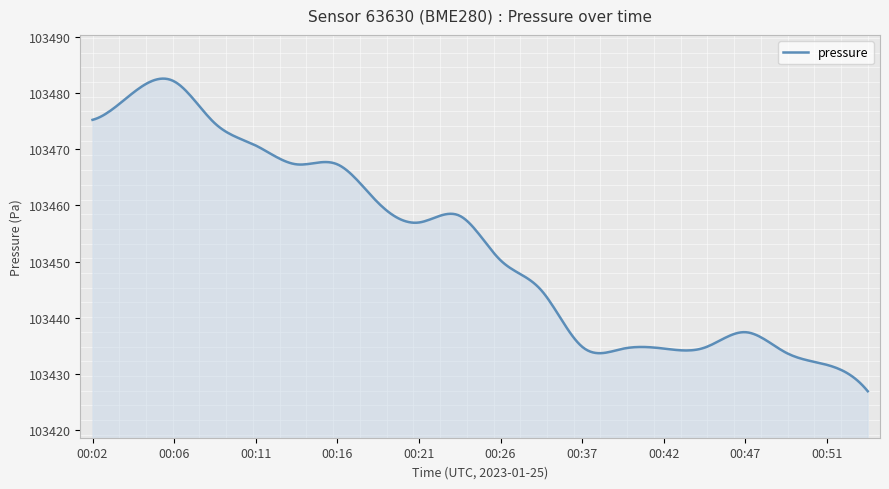

What is the greatest value displayed?

103482.6